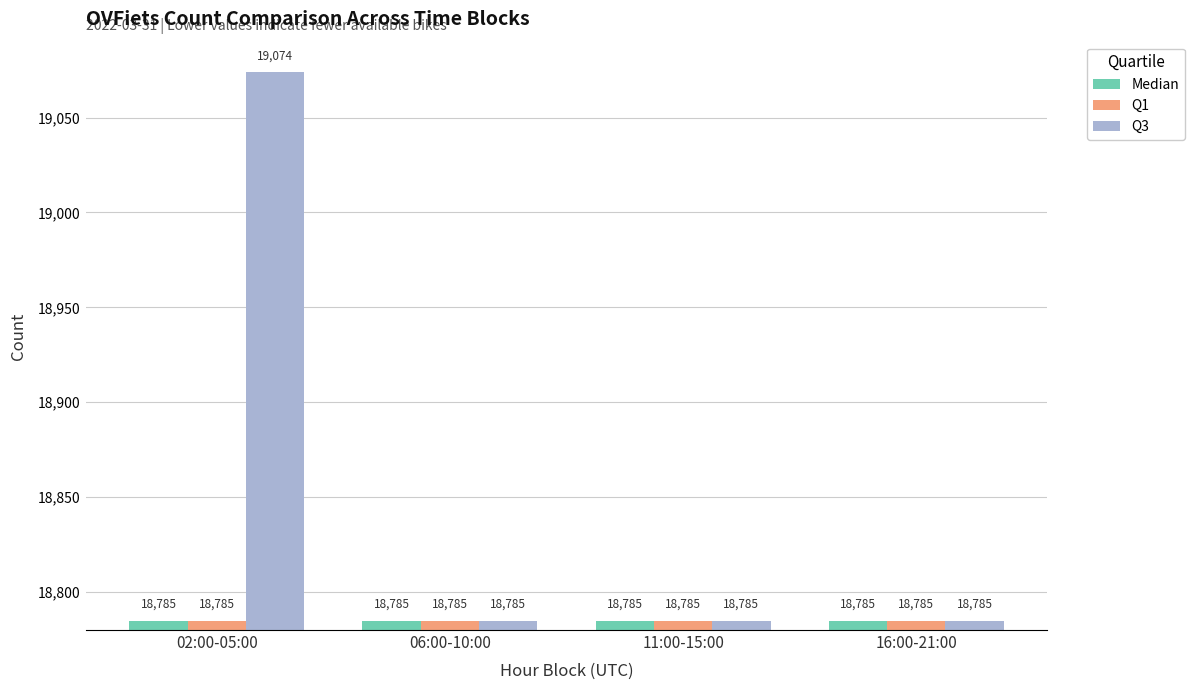

What is the total value across all series at 02:00-05:00?

56644